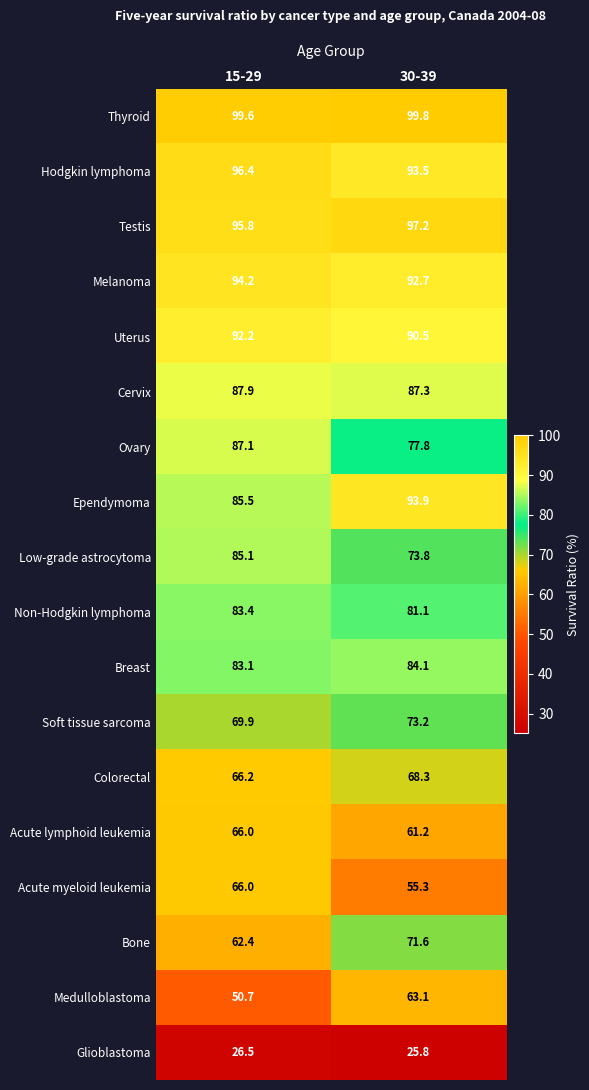

Rank the categories by Ependymoma value from highest to lowest.

30-39, 15-29